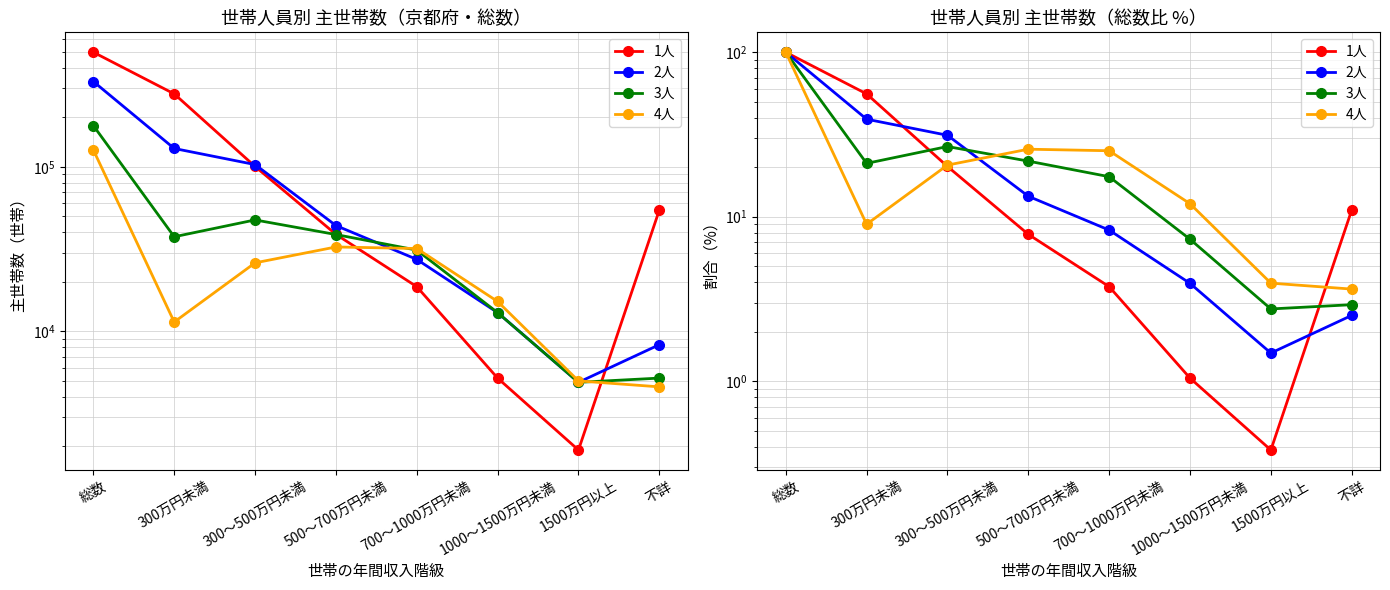

Reading left to right, extract all data points from this chart.

1人: 100.0	55.8	20.2	7.8	3.8	1.0	0.4	11.0
2人: 100.0	39.2	31.3	13.3	8.3	3.9	1.5	2.5
3人: 100.0	21.1	26.7	21.8	17.5	7.3	2.7	2.9
4人: 100.0	9.0	20.6	25.7	25.2	12.0	3.9	3.6